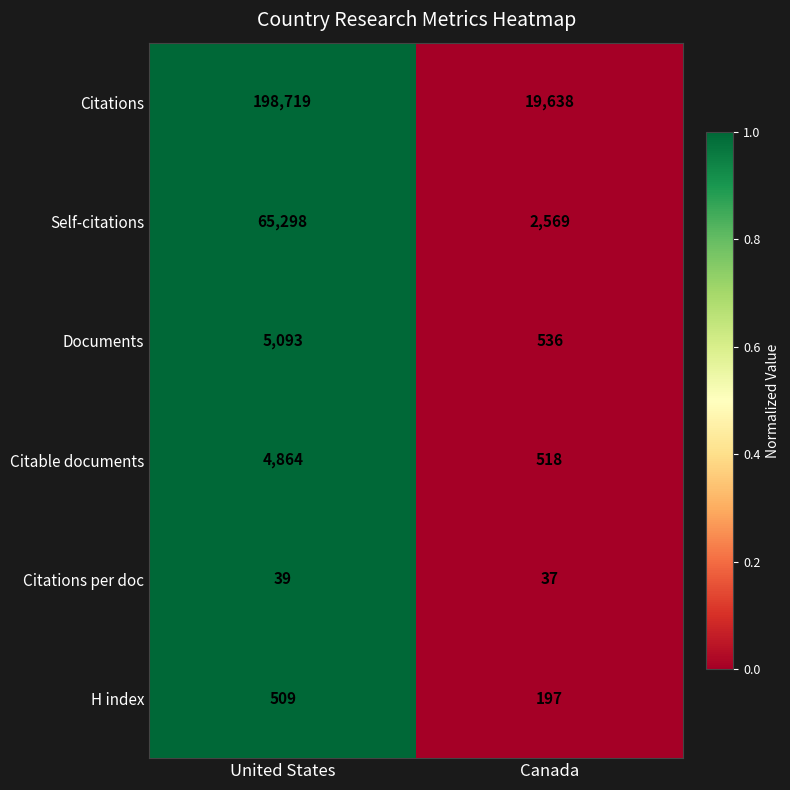

Rank the series by their maximum value, from lowest to highest.

Citations per doc, H index, Citable documents, Documents, Self-citations, Citations